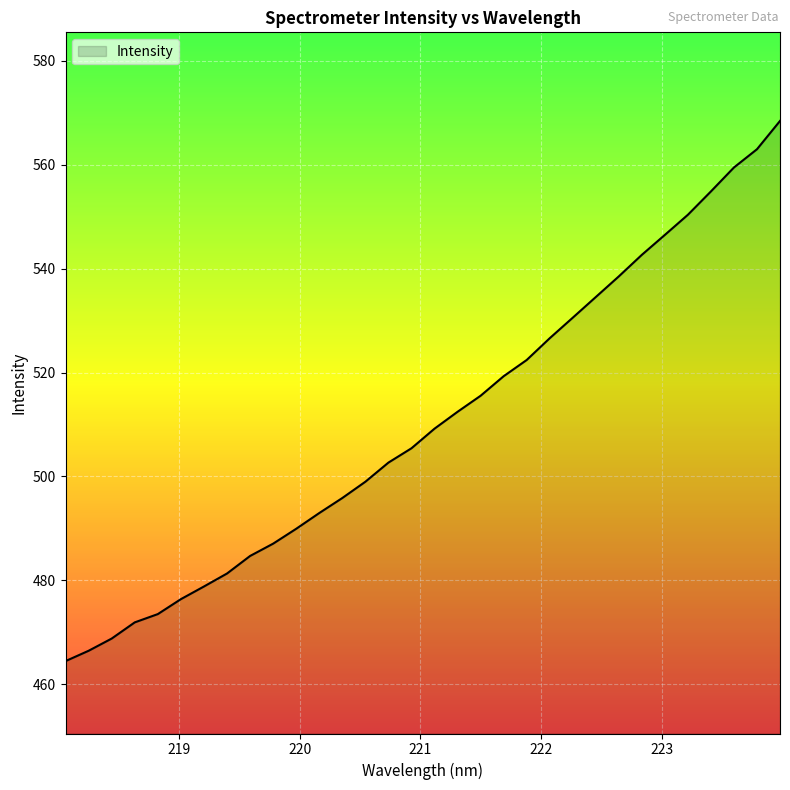

What is the difference between the maximum and minimum values?

104.0